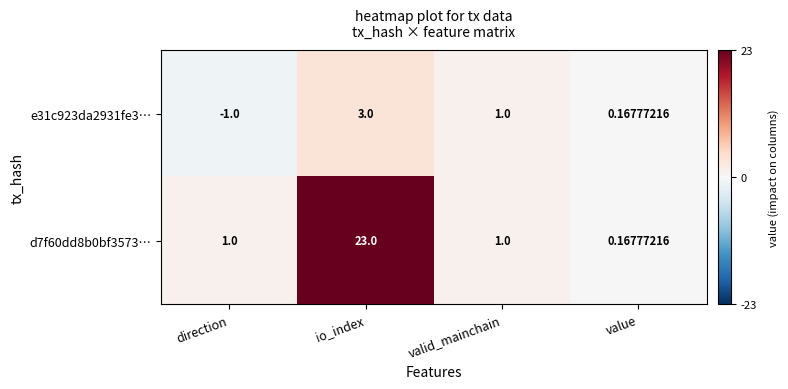

At direction, list the series in order from smallest to largest.

e31c923da2931fe3…, d7f60dd8b0bf3573…